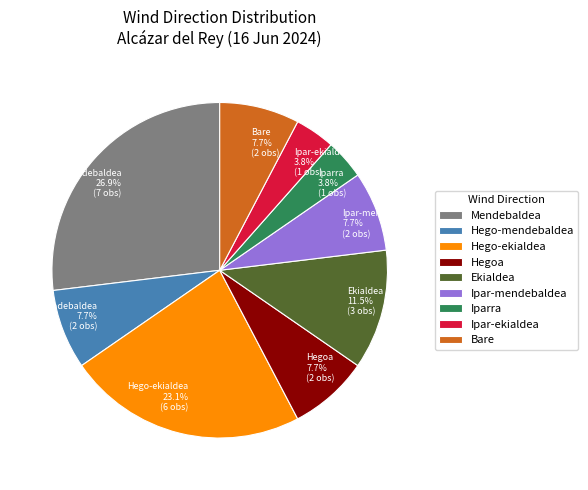

Does any single category account for the majority?

No